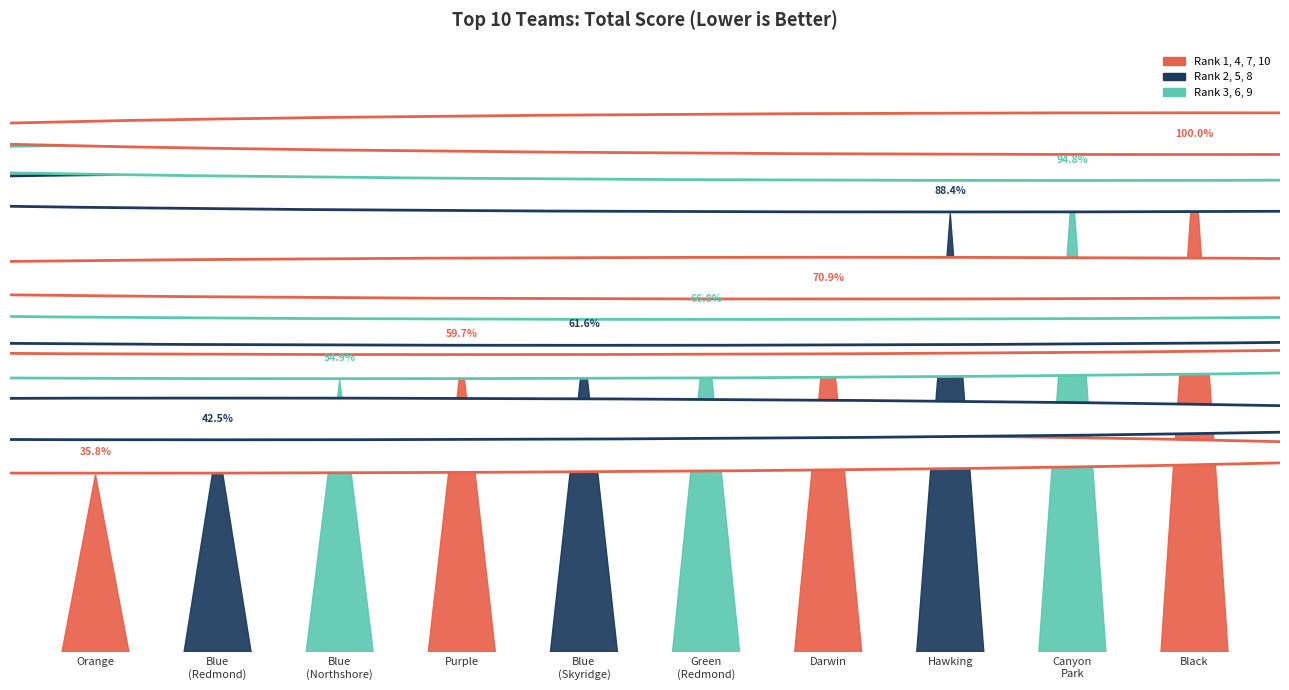

What is the average value?

181